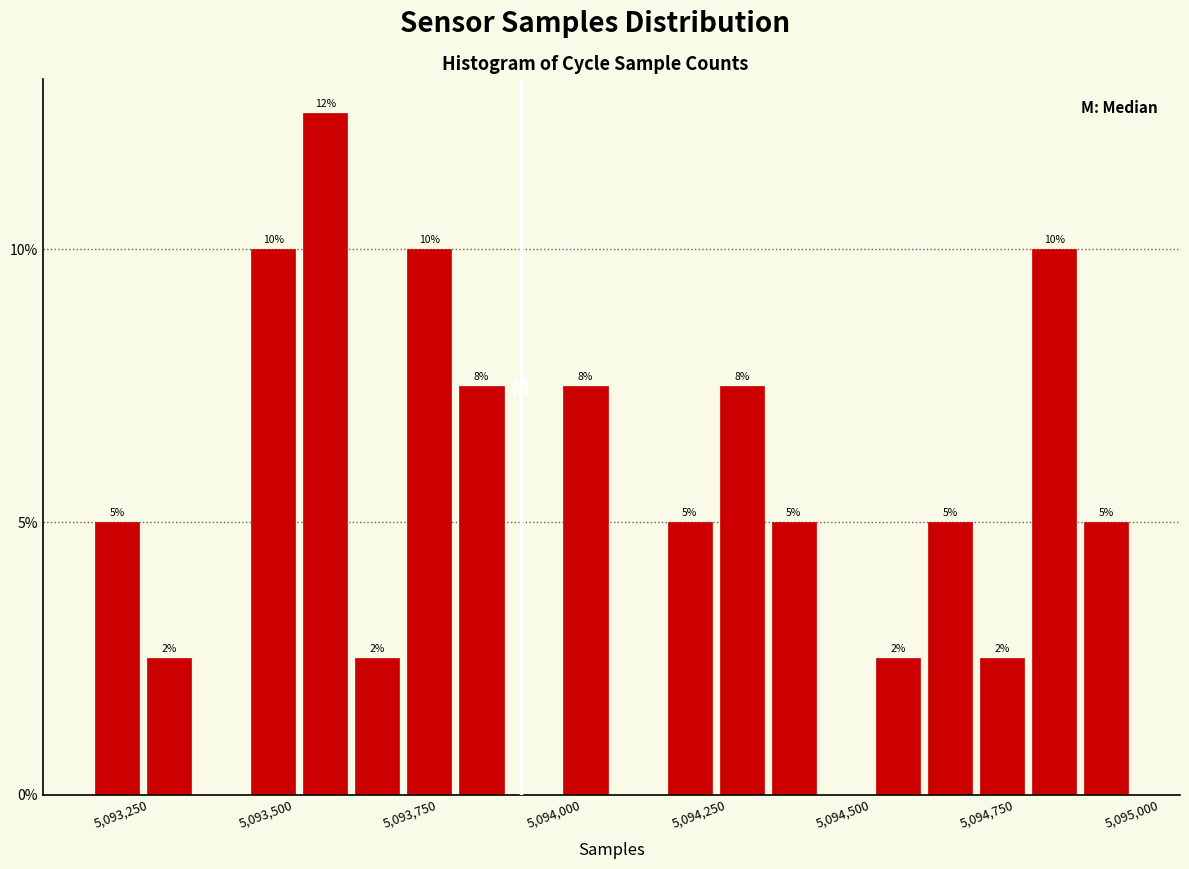

Read against the x-axis, roughly where is the centre of the tallest bar?

5093550